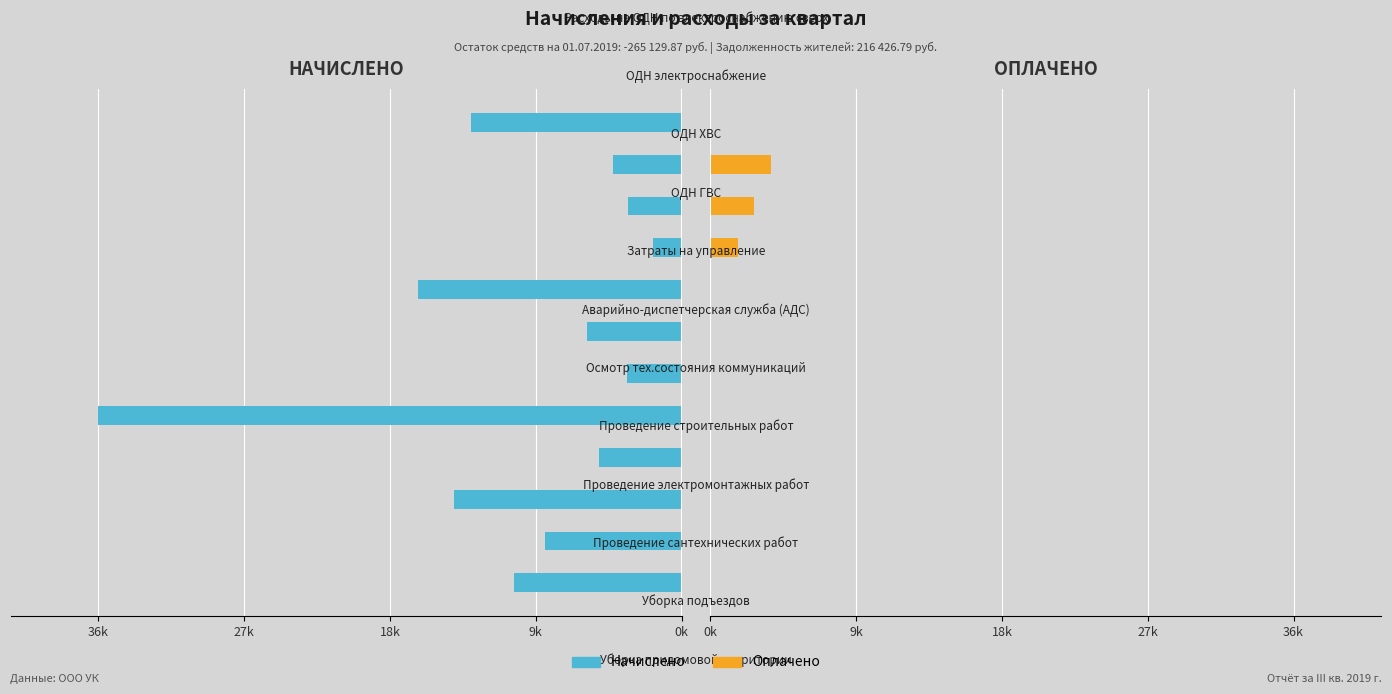

What is the sum of all Начислено values?

-121994.7